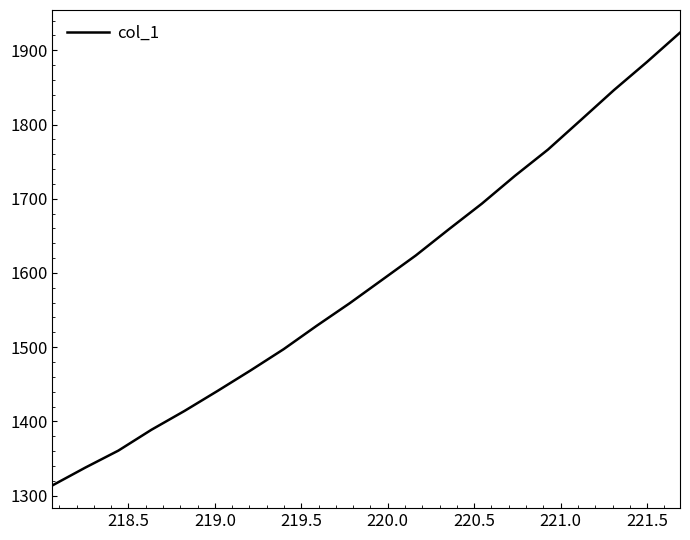

How many series are shown in this chart?

1